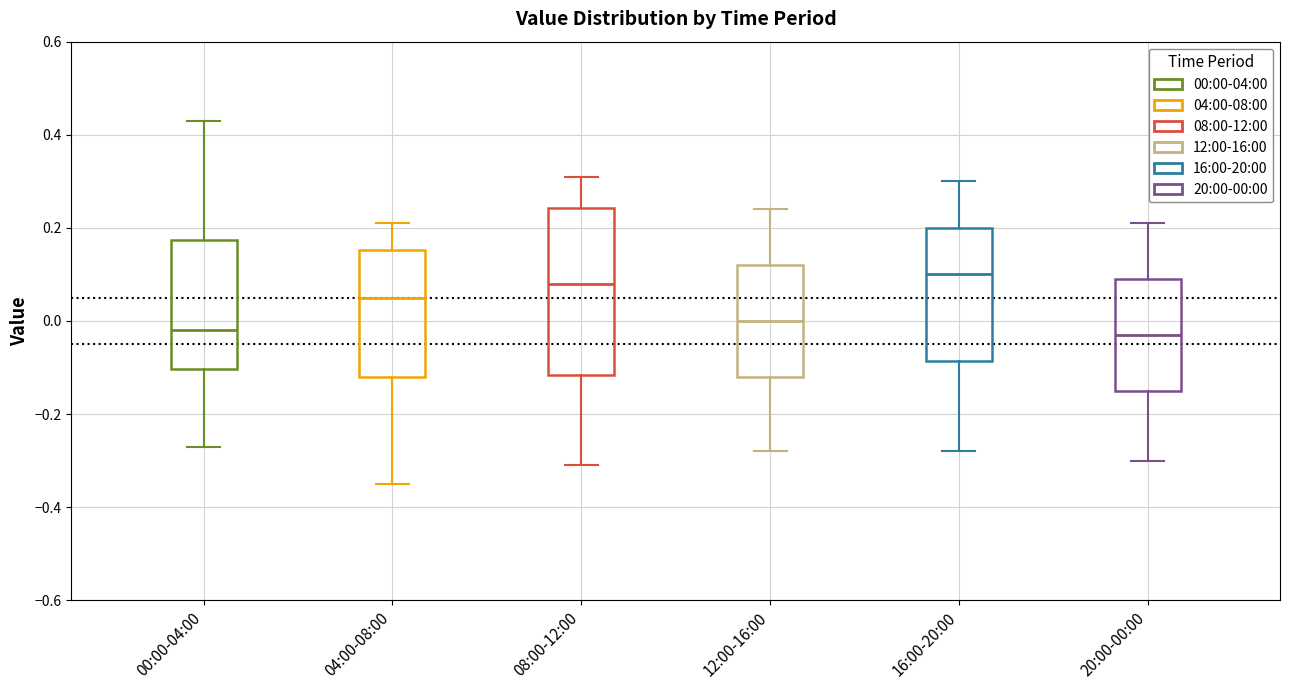

Reading left to right, read every box against the y-axis: the position of its median line, the range the box covers, and the ends of its whiskers. The values are not printed on the chart, so give them approximately, as read against the axis.

00:00-04:00: median -0.02, box -0.10 to 0.18, whiskers -0.26 to 0.44
04:00-08:00: median 0.06, box -0.12 to 0.16, whiskers -0.34 to 0.22
08:00-12:00: median 0.08, box -0.12 to 0.24, whiskers -0.30 to 0.32
12:00-16:00: median 0.00, box -0.12 to 0.12, whiskers -0.28 to 0.24
16:00-20:00: median 0.10, box -0.08 to 0.20, whiskers -0.28 to 0.30
20:00-00:00: median -0.02, box -0.14 to 0.10, whiskers -0.30 to 0.22